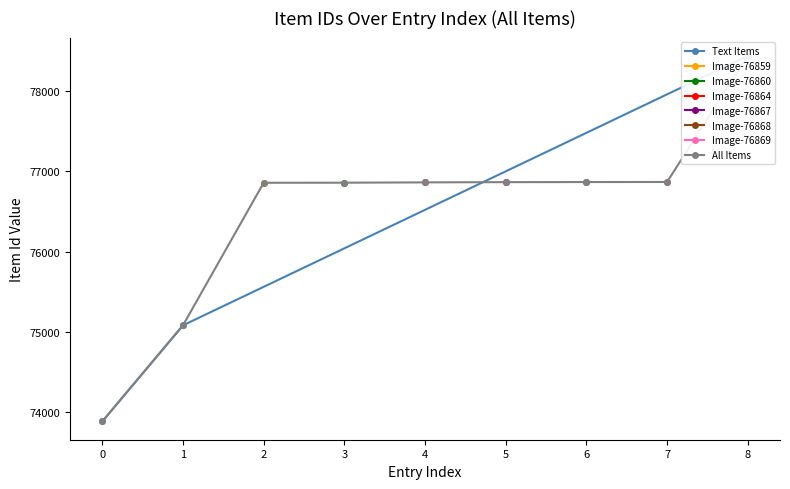

What is the value of the 1st point from the left?

73886